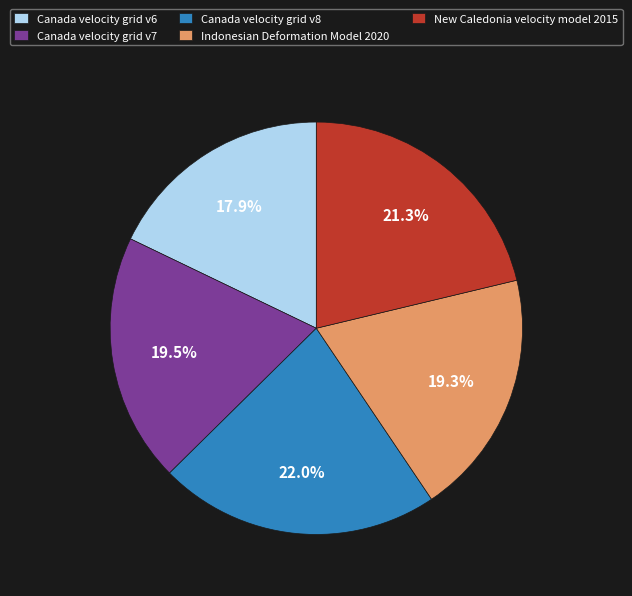

To the nearest percent, what is the difference between the largest and smallest slice percentages?

4%